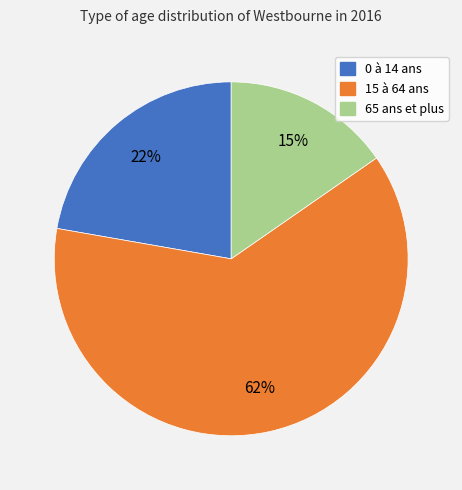

To the nearest percent, what is the average slice percentage?

33%